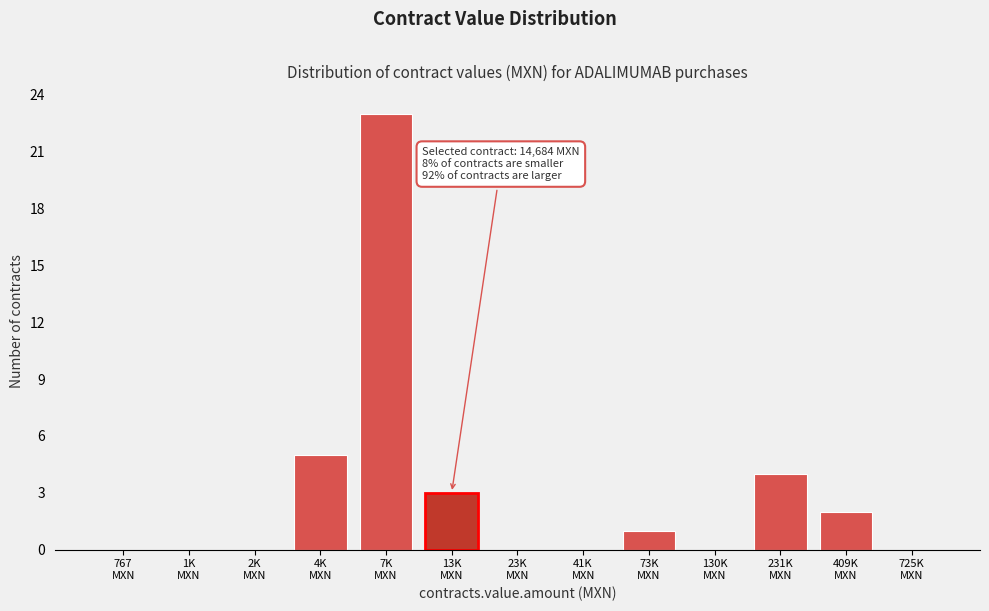

What is the greatest value displayed?

23